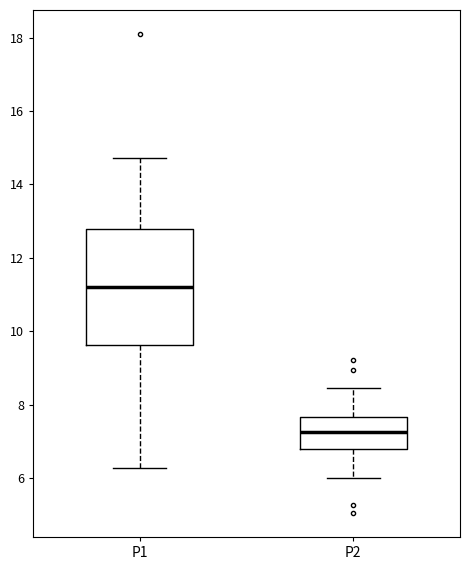

Which box has the highest median line?

P1